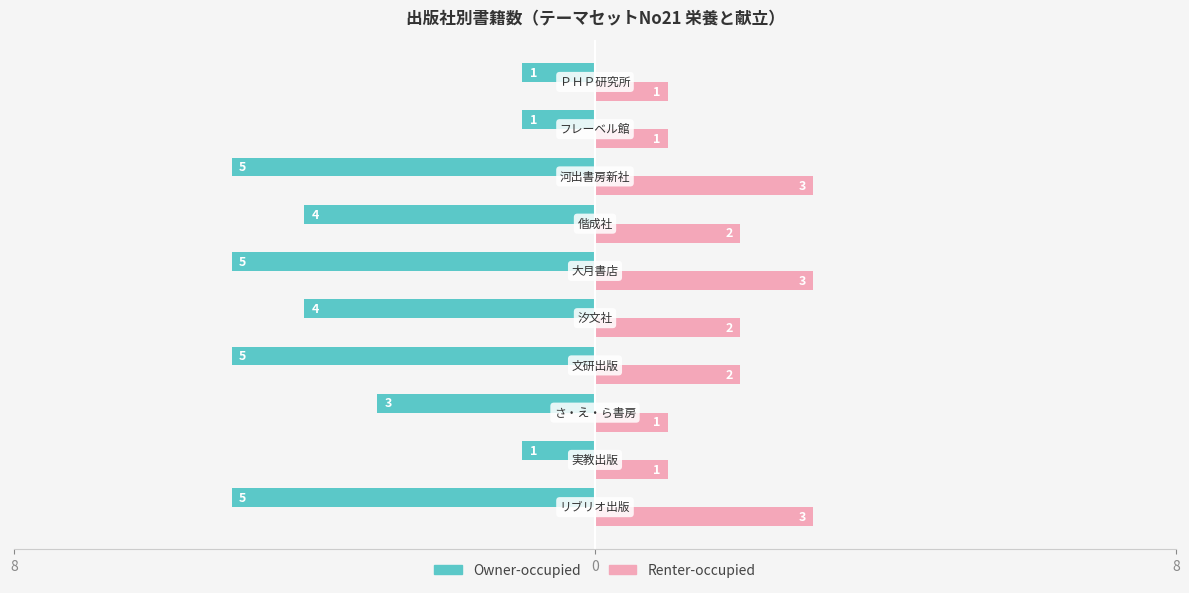

What is the difference between the second highest and second lowest values in the Owner-occupied series?

4